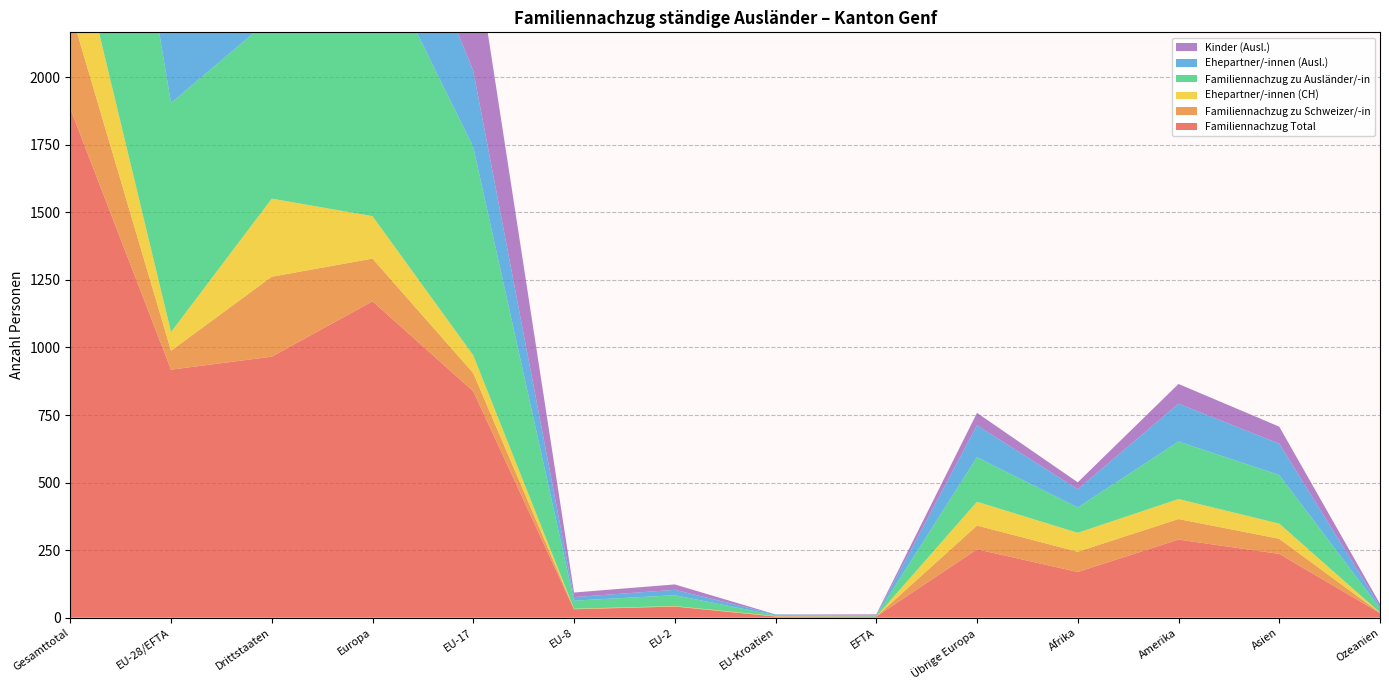

At which category does Kinder (Ausl.) reach its first local valley?

Drittstaaten